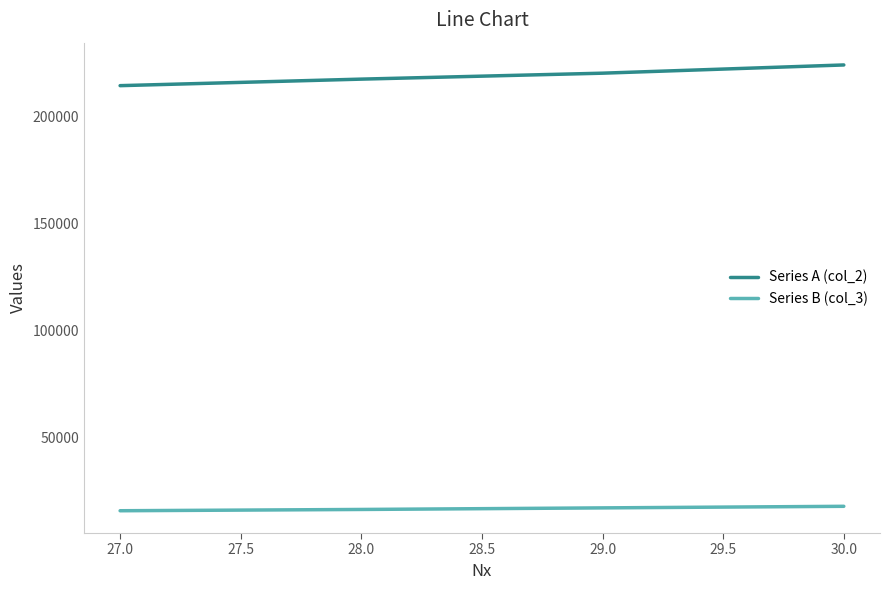

The Series A (col_2) series shows 62485 at 28.0. True or false?

False